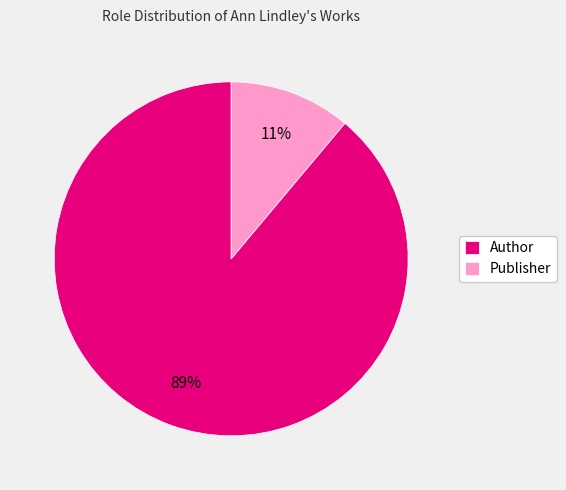

To the nearest percent, what portion does Author represent?

89%